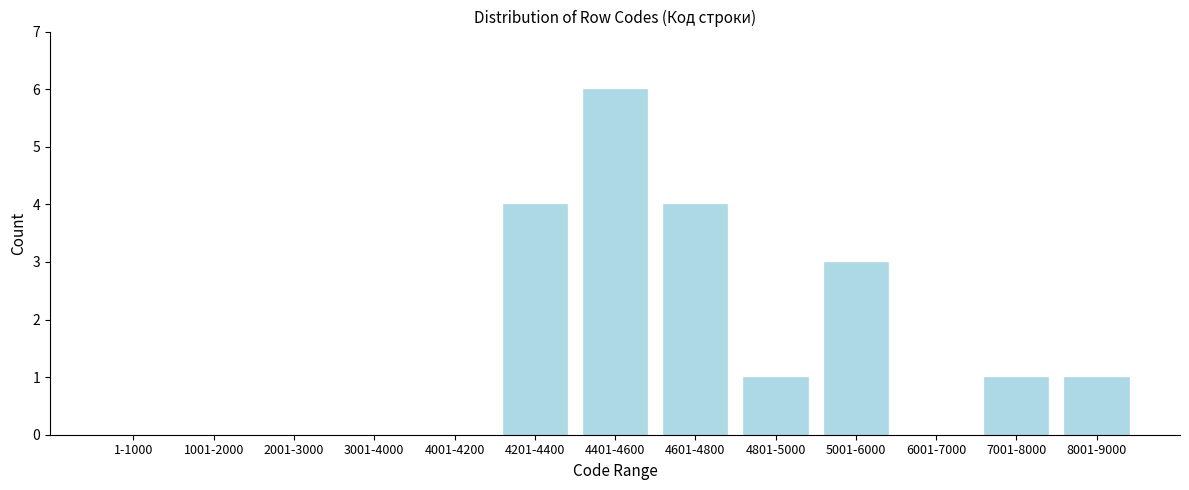

Reading left to right, what are all the values shown in this chart?

1-1000=0	1001-2000=0	2001-3000=0	3001-4000=0	4001-4200=0	4201-4400=4	4401-4600=6	4601-4800=4	4801-5000=1	5001-6000=3	6001-7000=0	7001-8000=1	8001-9000=1